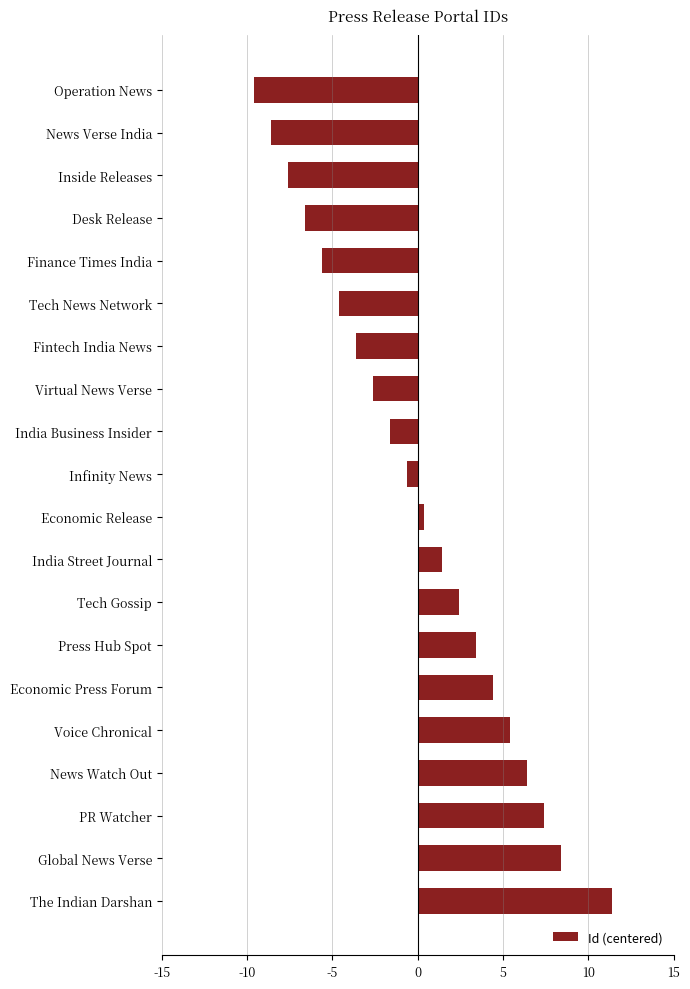

The value at Inside Releases is -7.6. True or false?

True